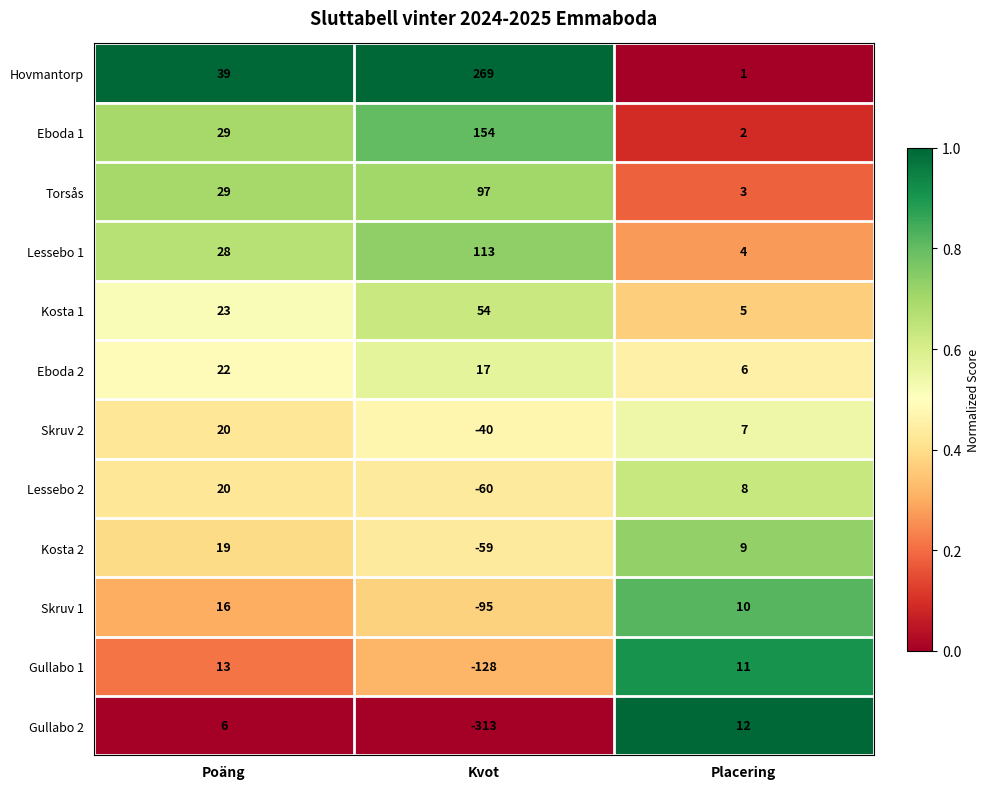

List the labels in order of Lessebo 2 value, largest first.

Poäng, Placering, Kvot